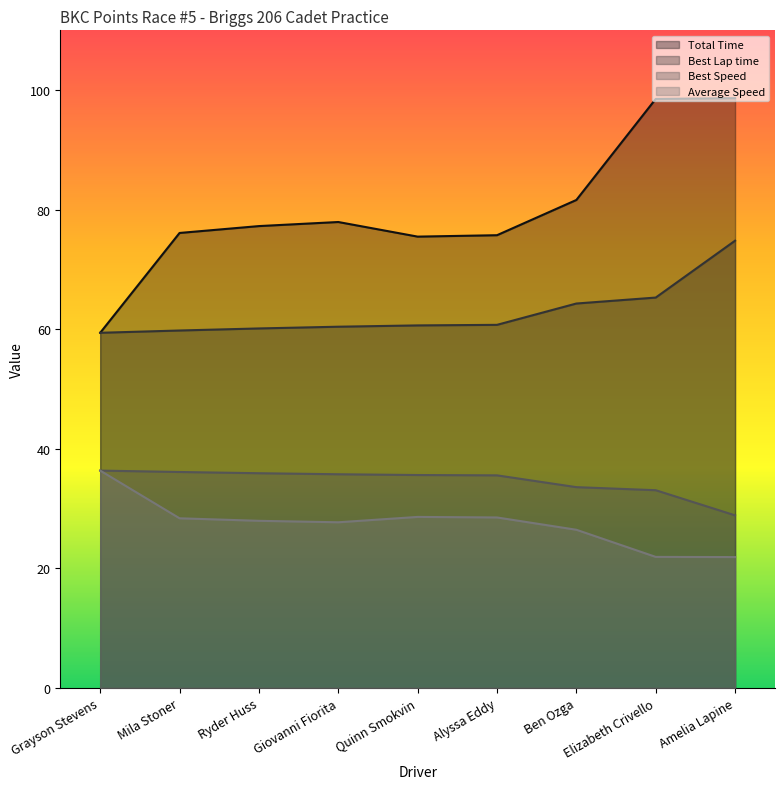

Between Alyssa Eddy and Elizabeth Crivello, which series saw the biggest shift?

Total Time